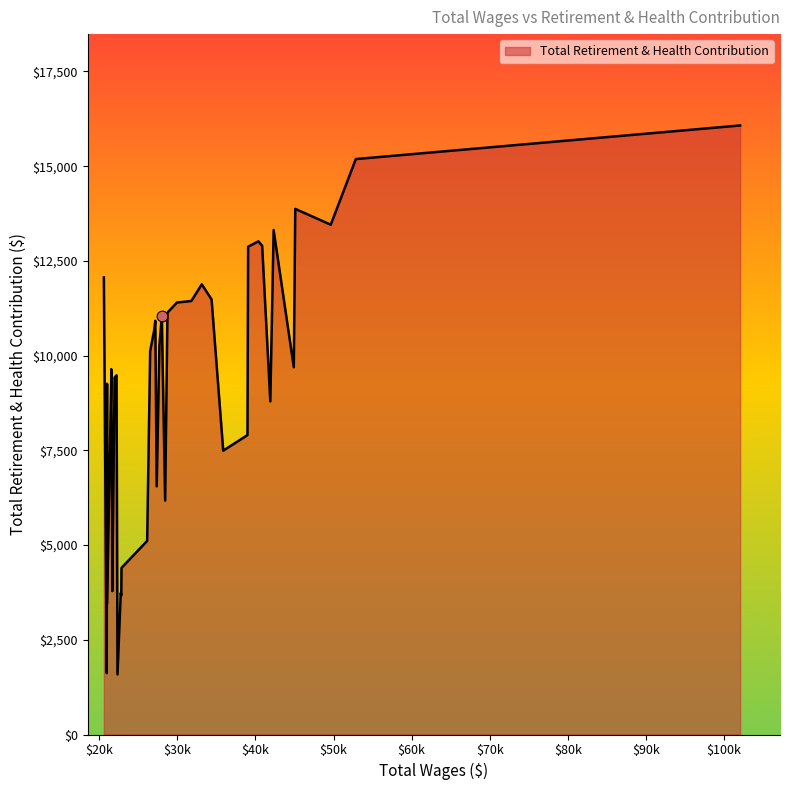

What is the difference between the maximum and minimum values?

14489